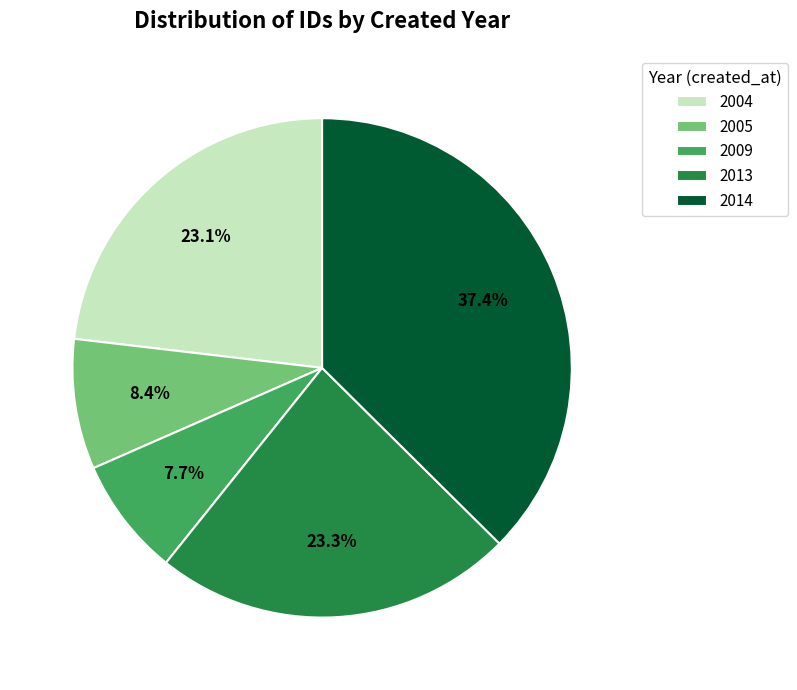

Count the number of slices in the pie.

5